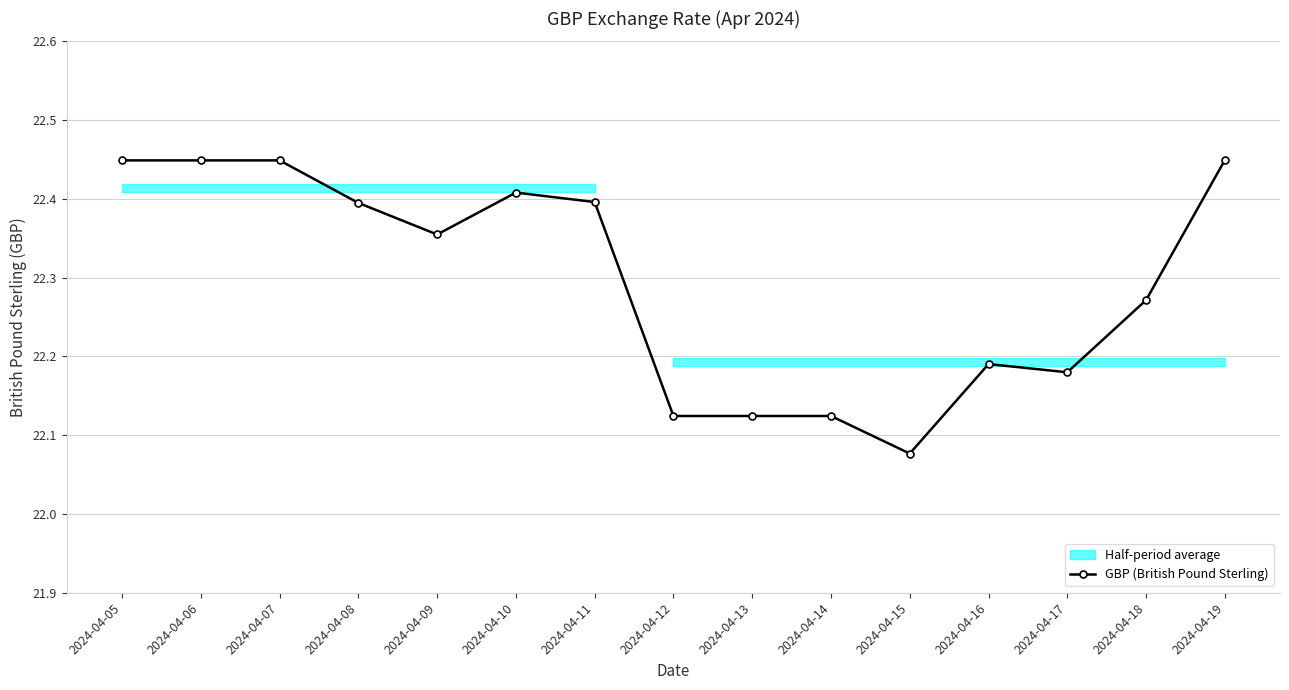

Approximately how many times larger is the value at 2024-04-11 compared to 2024-04-05?

1.0